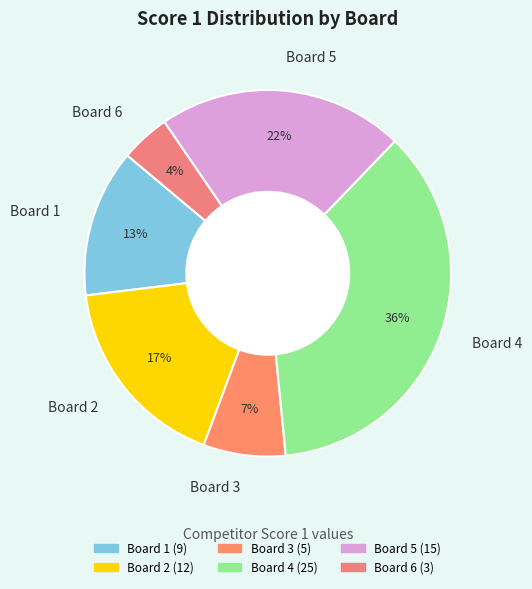

Is it true that Board 2 is 17% of the pie?

True